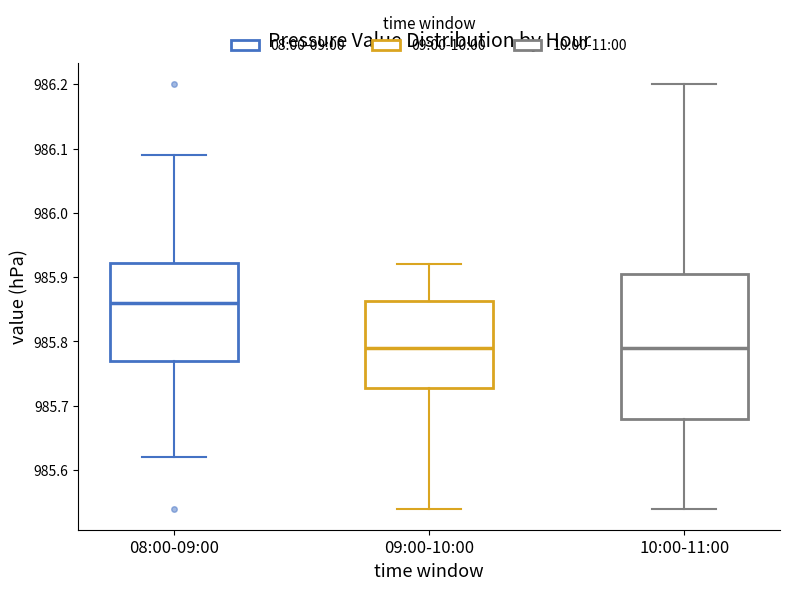

Reading left to right, transcribe this box plot: for each box, give where its median line is, the range the box spans, and where its two whiskers end, as read against the y-axis. The values are not printed on the chart, so give them approximately, as read against the axis.

08:00-09:00: median 985.86, box 985.77 to 985.92, whiskers 985.62 to 986.09
09:00-10:00: median 985.79, box 985.73 to 985.86, whiskers 985.54 to 985.92
10:00-11:00: median 985.79, box 985.68 to 985.91, whiskers 985.54 to 986.20